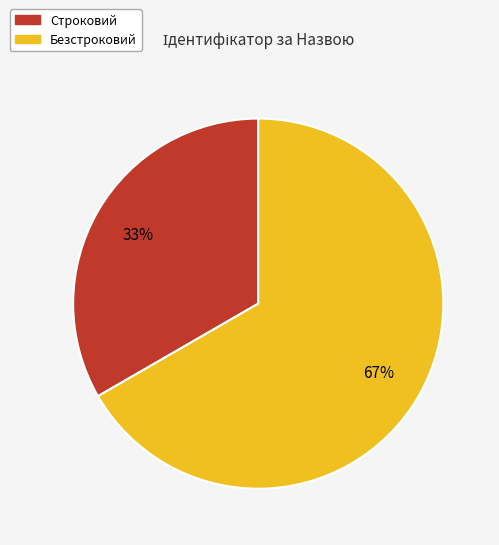

What is the majority slice?

Безстроковий